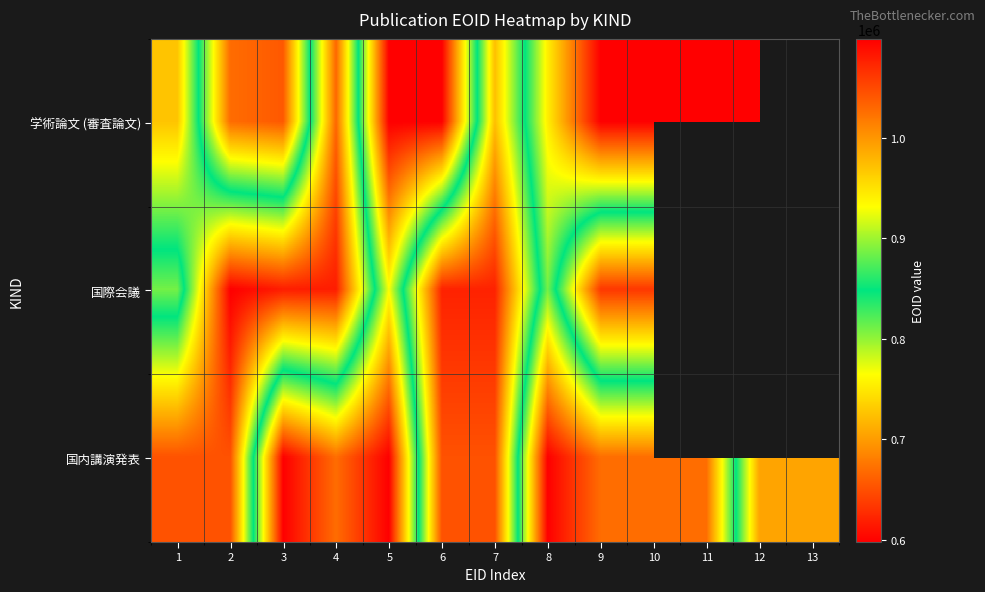

How many data points does each series have?

13